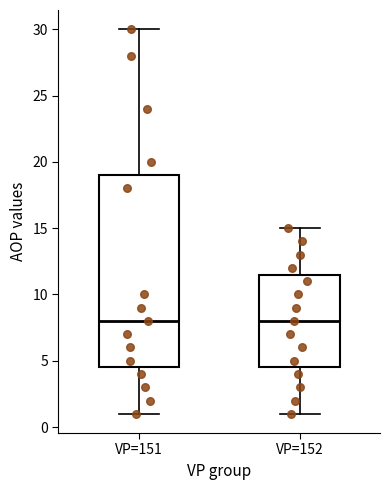

Comparing the boxes themselves (not the whiskers), which one is the tallest?

VP=151